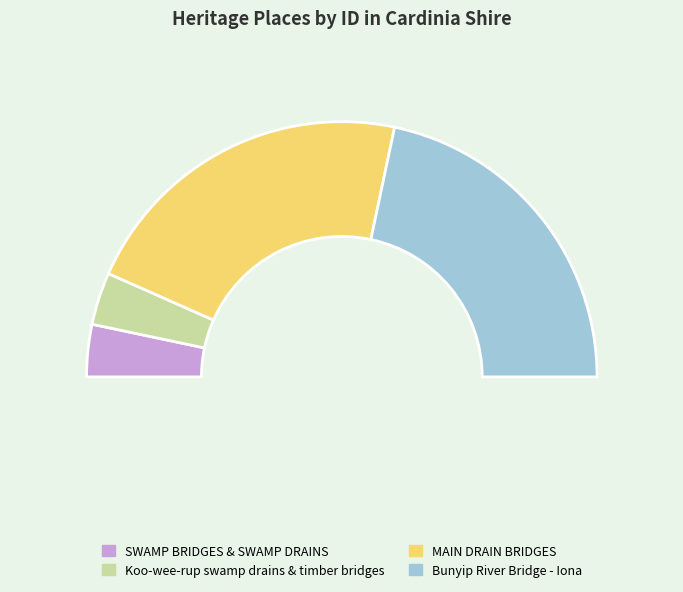

Which slice is the largest?

Bunyip River Bridge - Iona